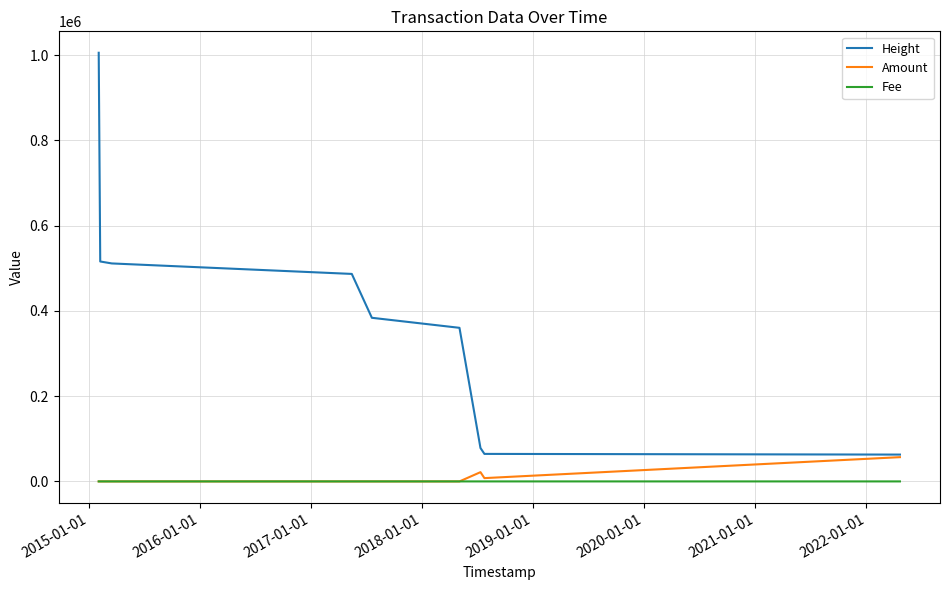

Rank the series by their maximum value, from highest to lowest.

Height, Amount, Fee